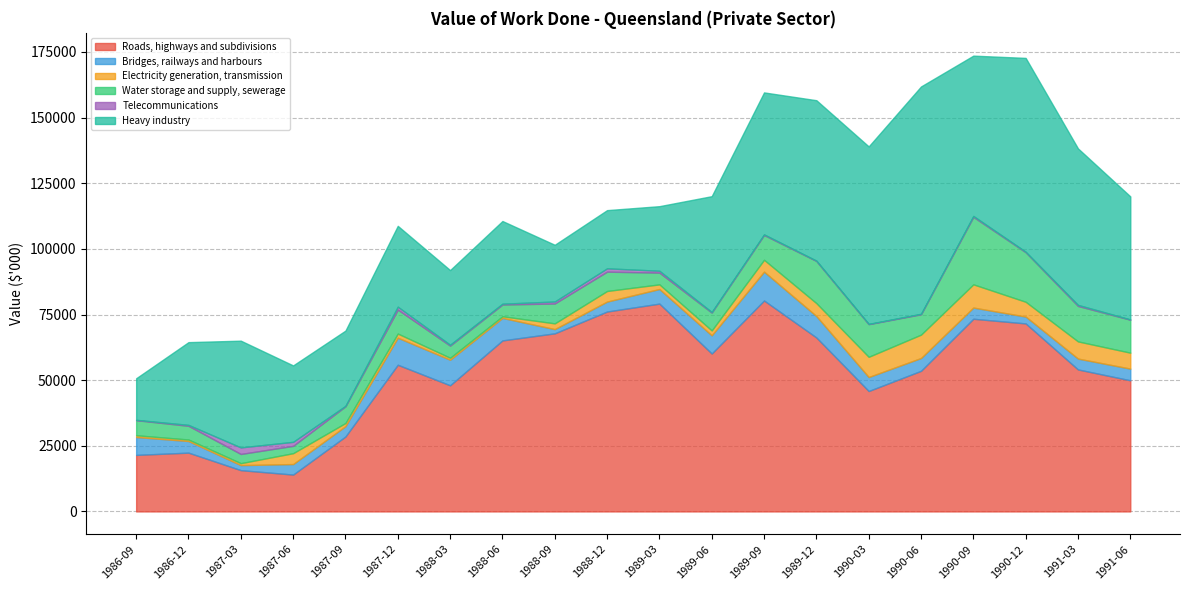

What is the lowest value of the Bridges, railways and harbours series?

1608